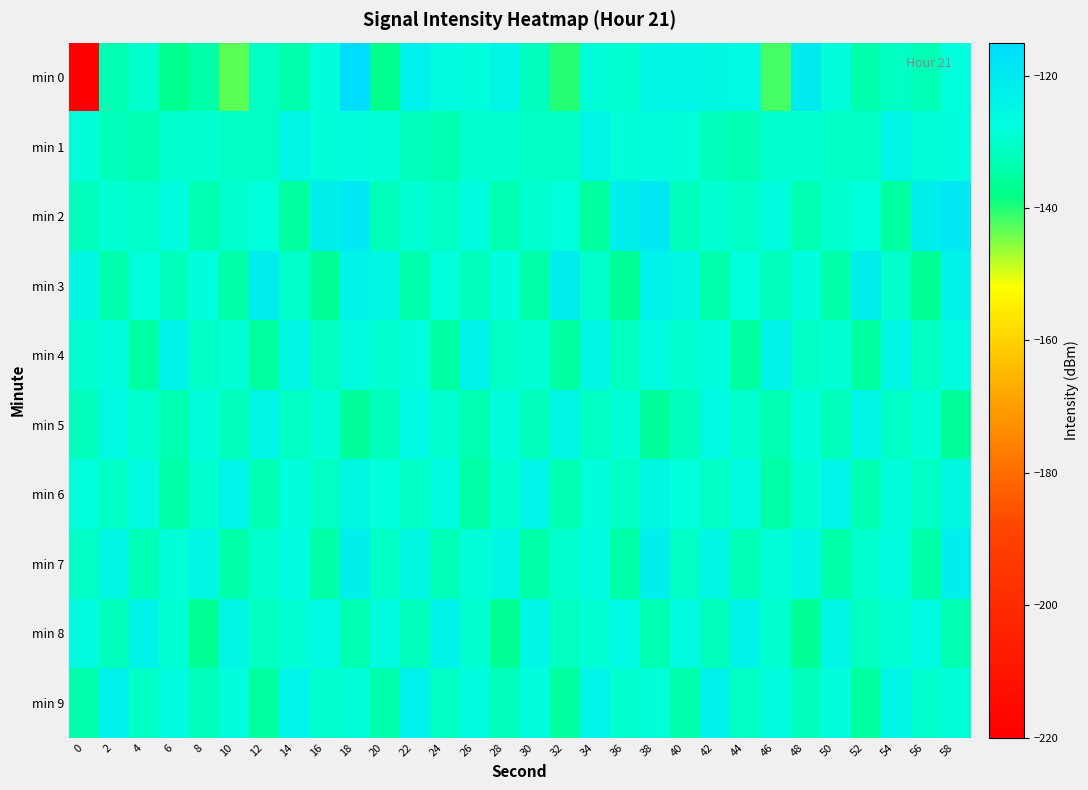

Which series changed the most between 12 and 18?

min 0